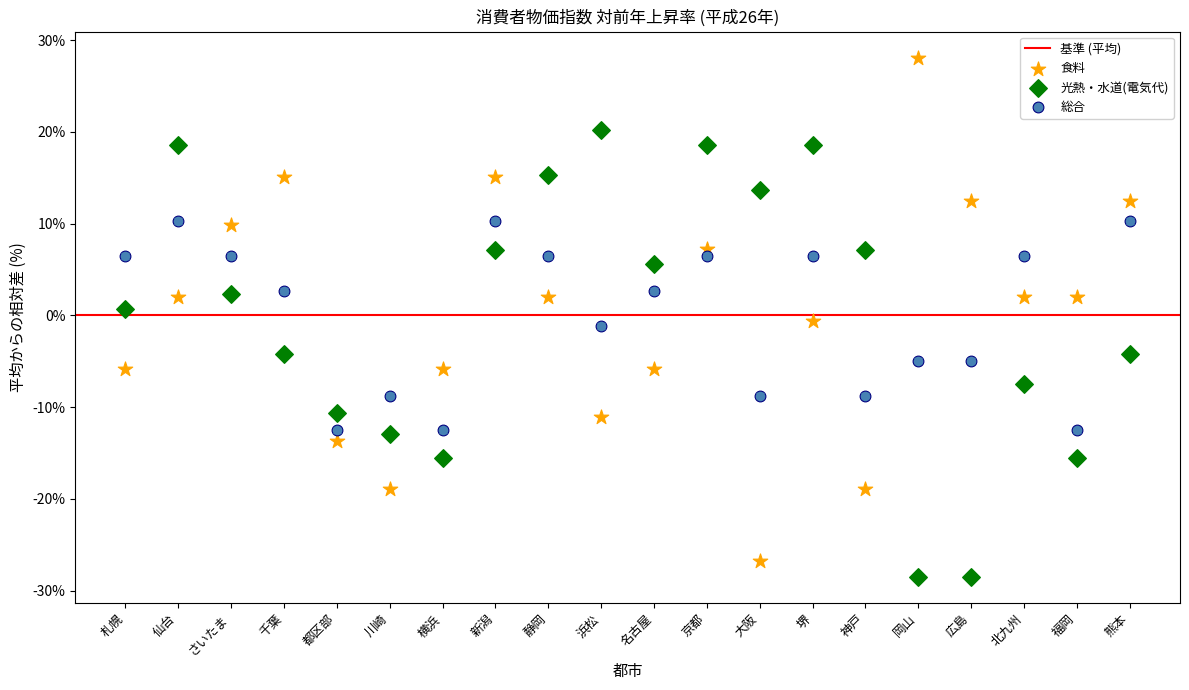

Which series has the widest spread of Y values?

食料